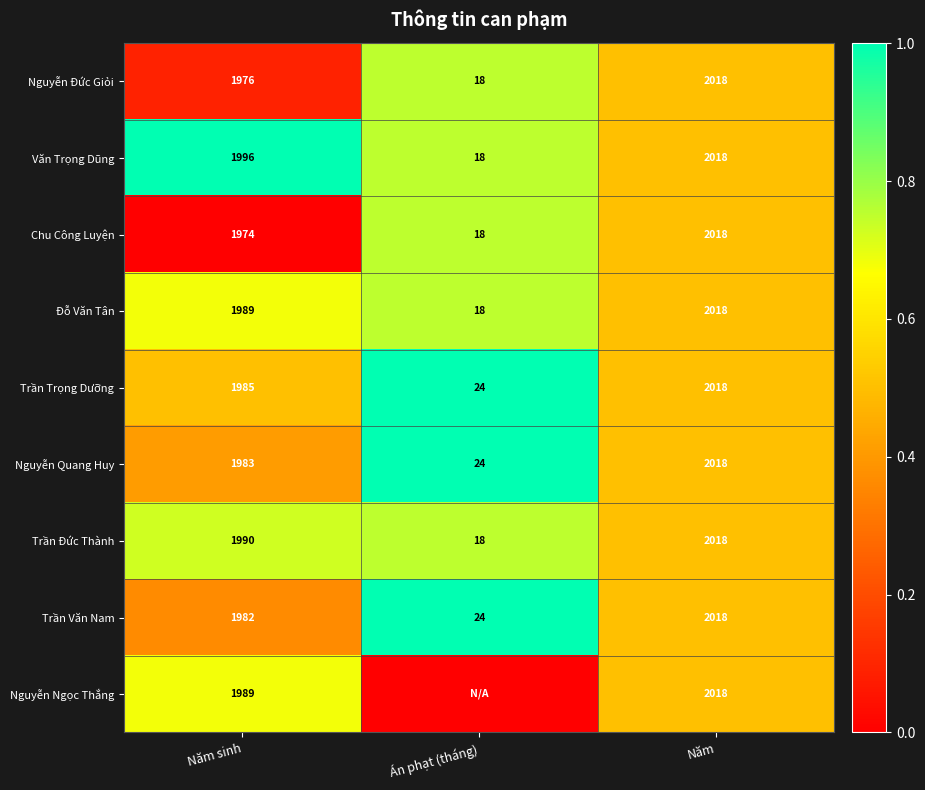

What is the sum of the Nguyễn Quang Huy values at Năm sinh and Năm?

4001